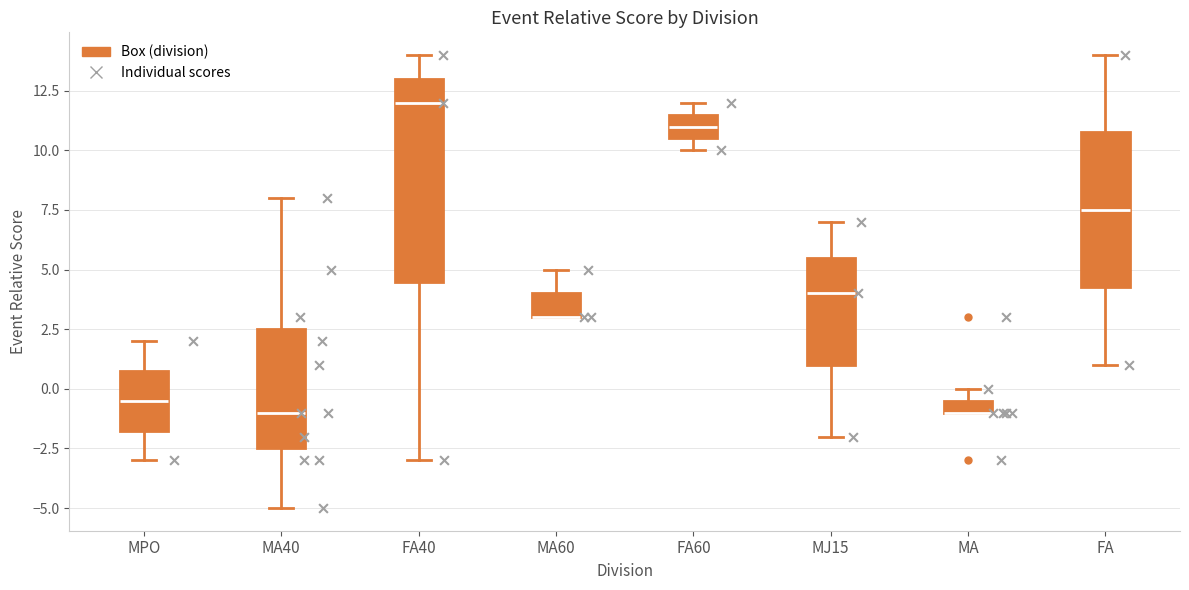

Which box is the tallest, from its lower edge to its upper edge?

FA40